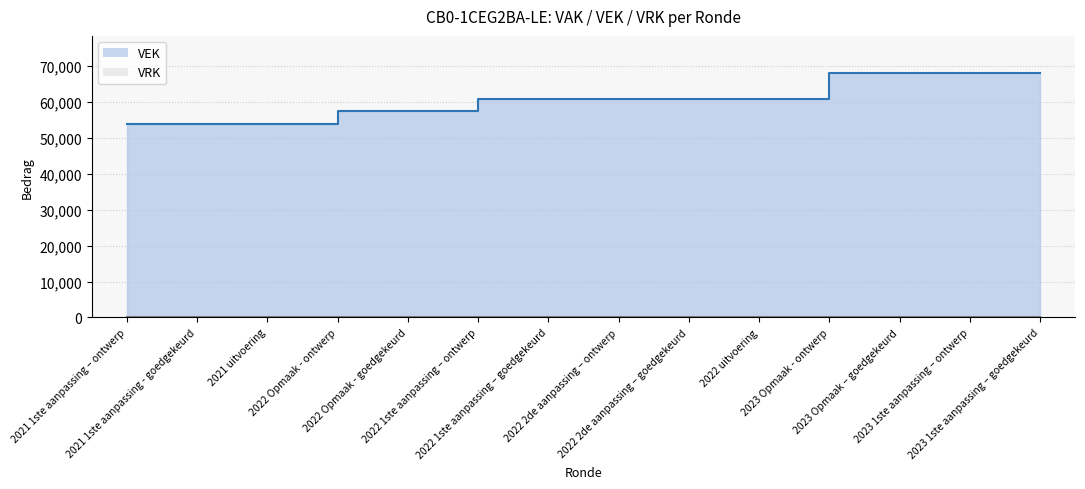

Does the chart display data point markers on the line(s)?

No